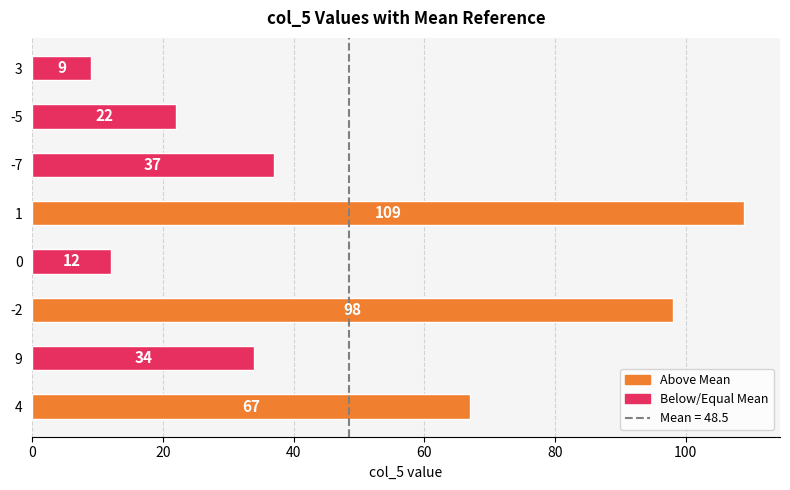

Which category has the lowest value across all series?

3